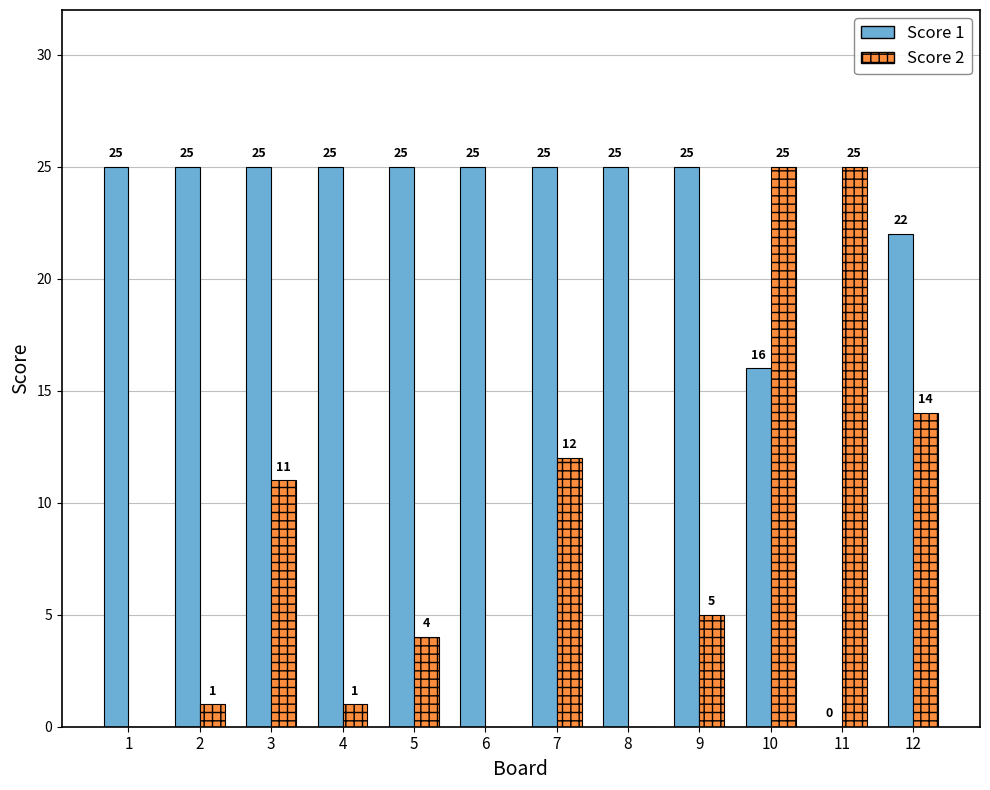

Between 6 and 12, which series saw the biggest shift?

Score 2